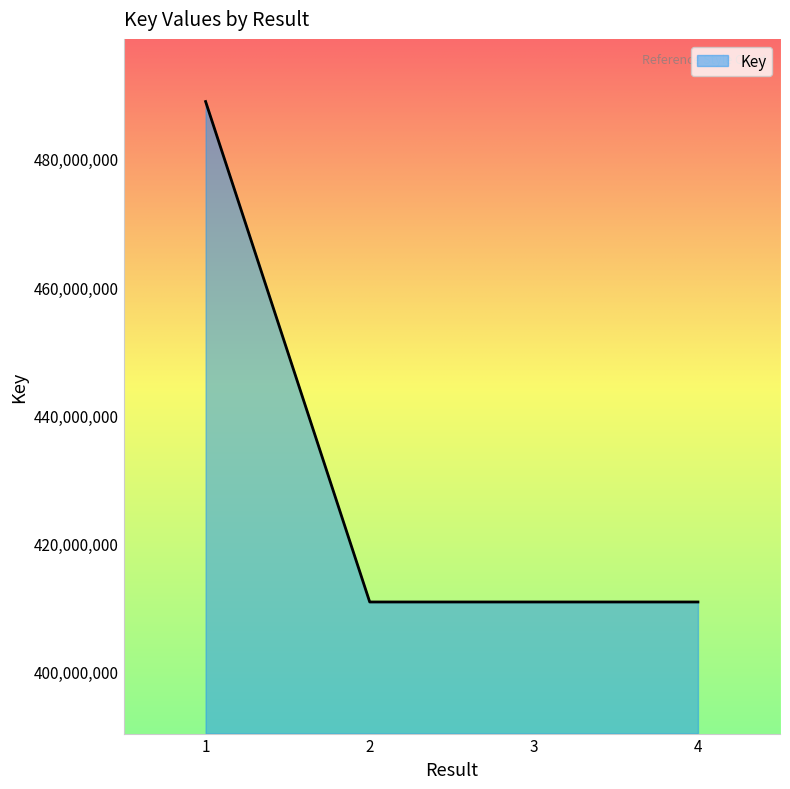

Count the number of data series in this chart.

1